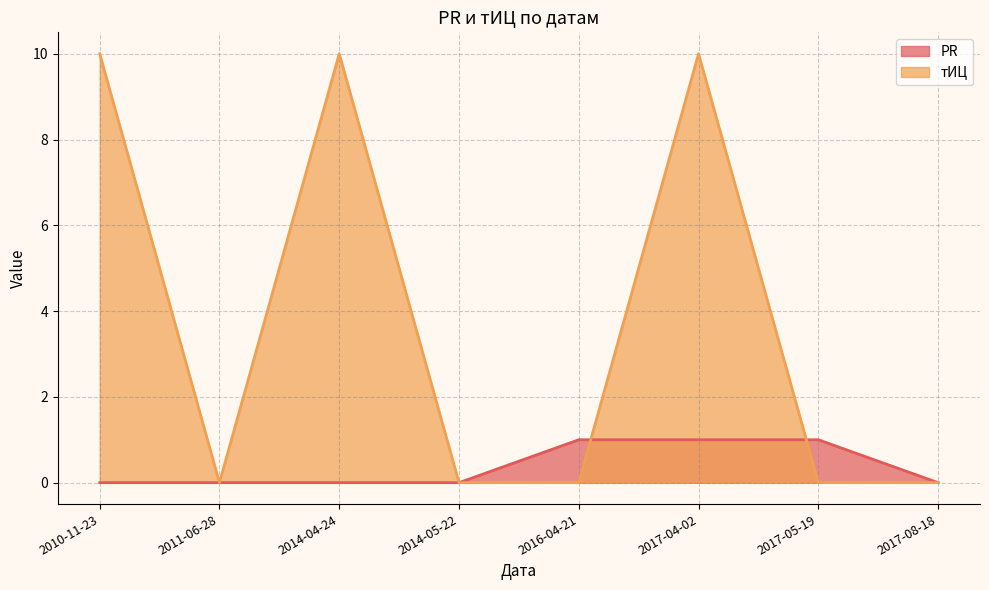

At which label is тИЦ closest to 5?

2010-11-23